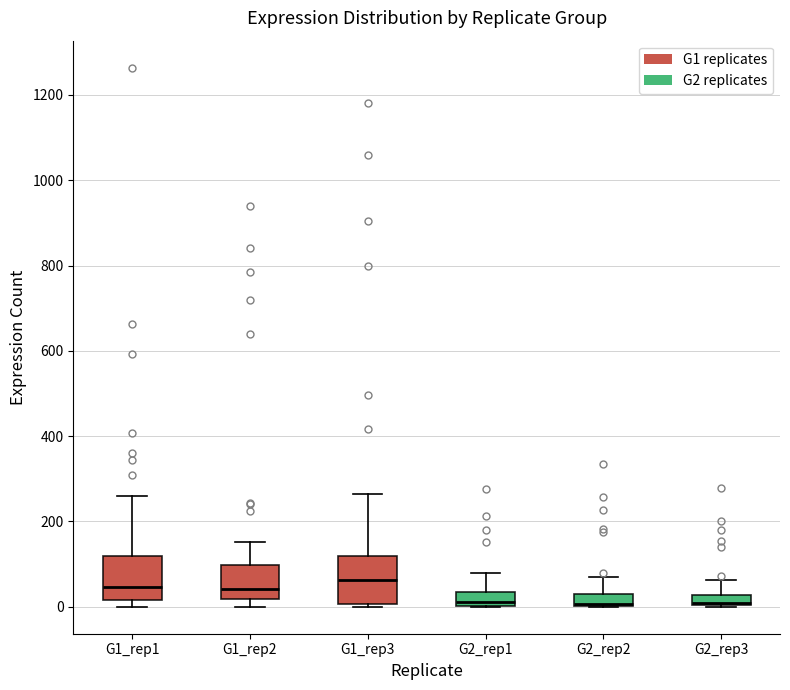

Where is the upper edge of the box for G1_rep2 on the y-axis? The values are not printed on the chart, so give them approximately, as read against the axis.

100